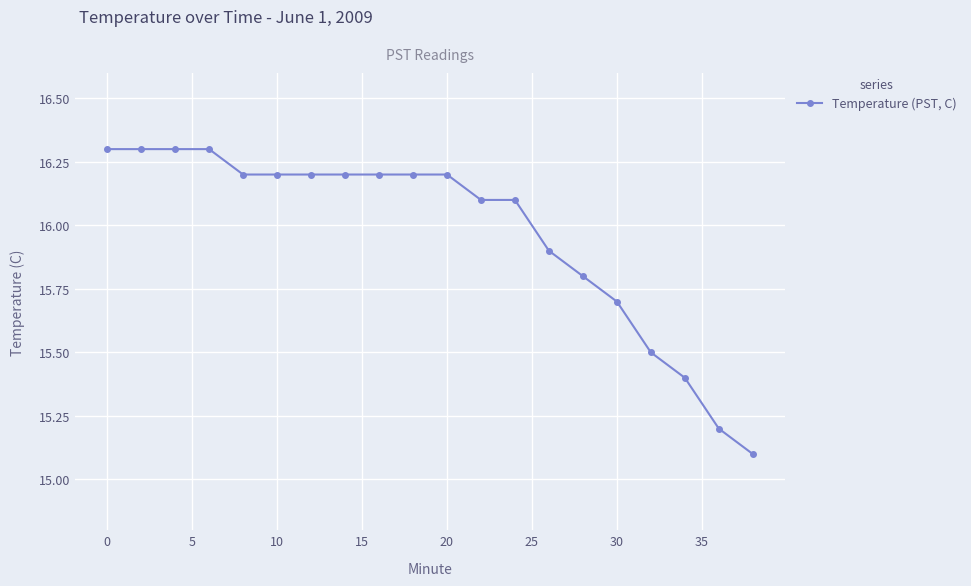

What is the difference between the maximum and second lowest values?

1.1